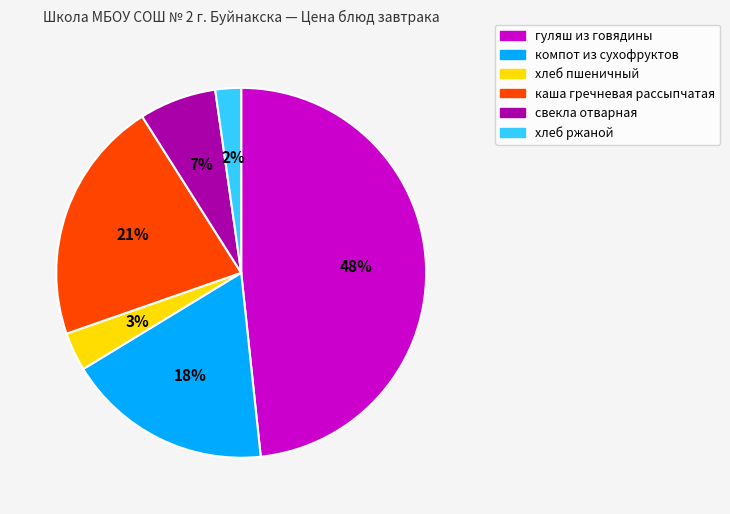

What is the smallest slice in the pie chart?

хлеб ржаной